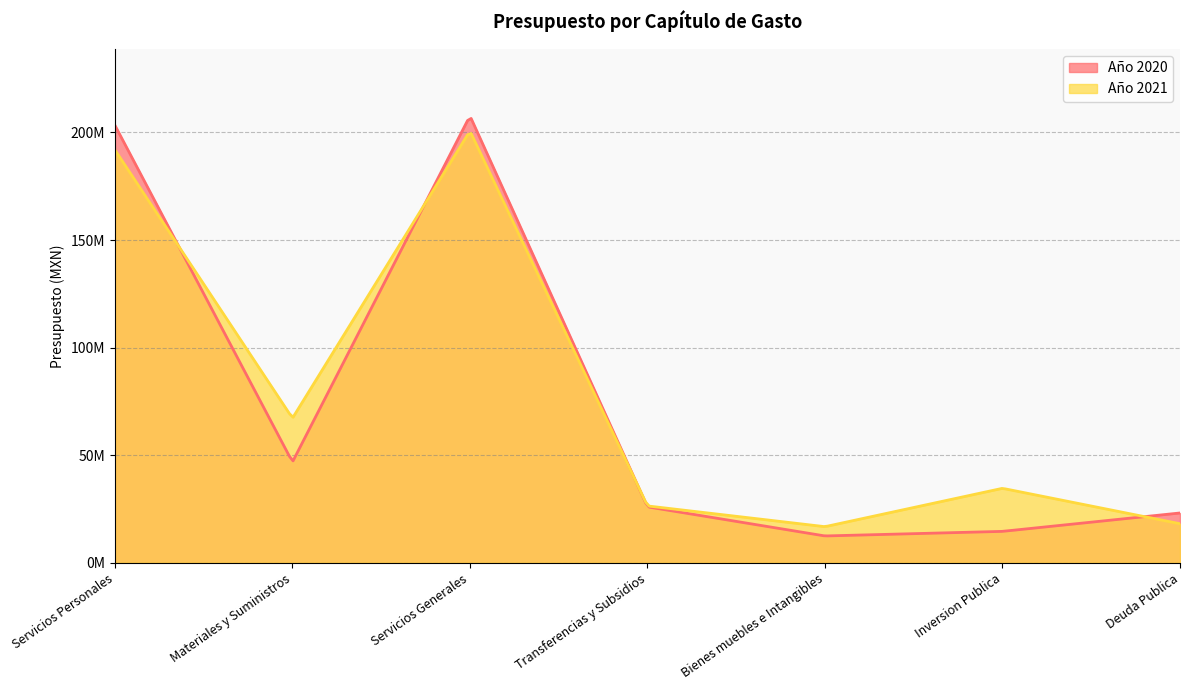

What position from the left is Servicios Generales?

3